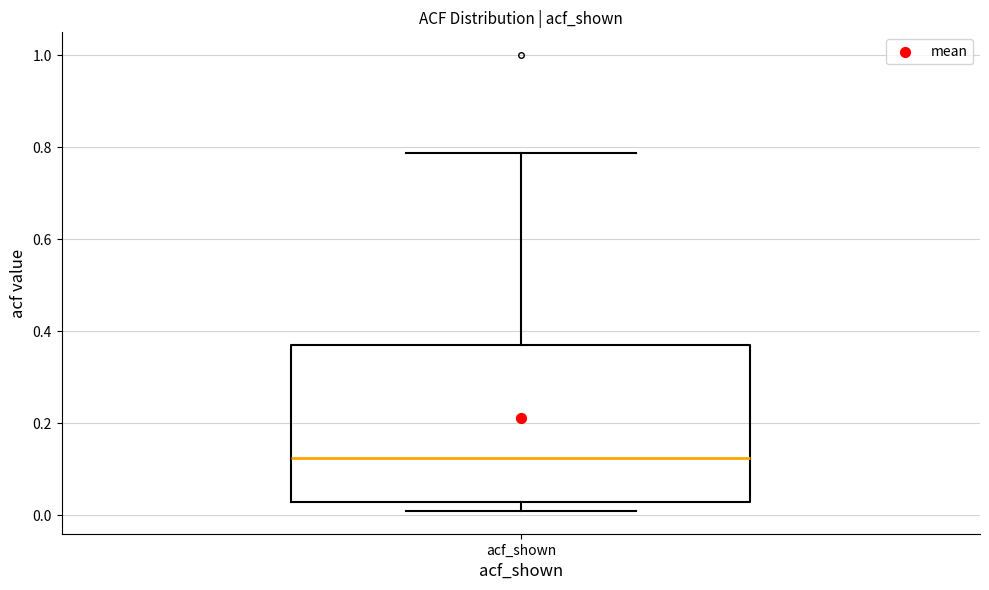

Read this box plot against the y-axis: the position of the median line, the range covered by the box, and the ends of both whiskers. The values are not printed on the chart, so give them approximately, as read against the axis.

median 0.12, box 0.02 to 0.36, whiskers 0.00 to 0.78